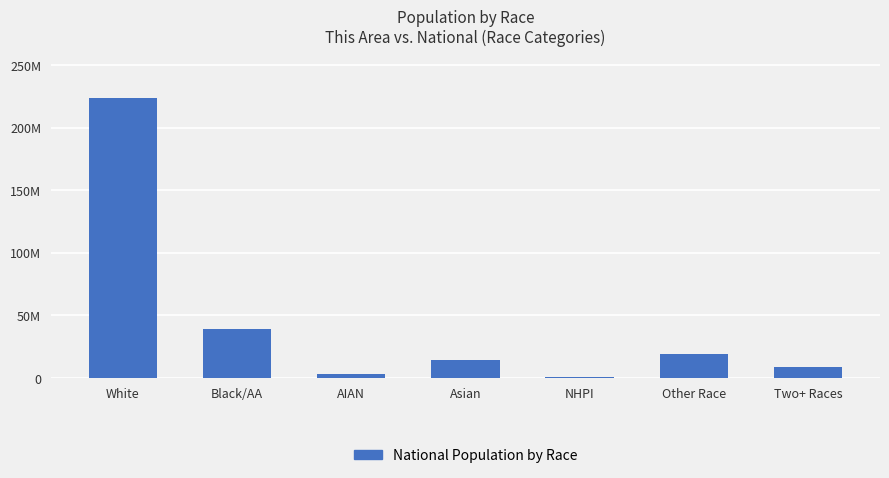

List the labels in order of value, smallest first.

NHPI, AIAN, Two+ Races, Asian, Other Race, Black/AA, White